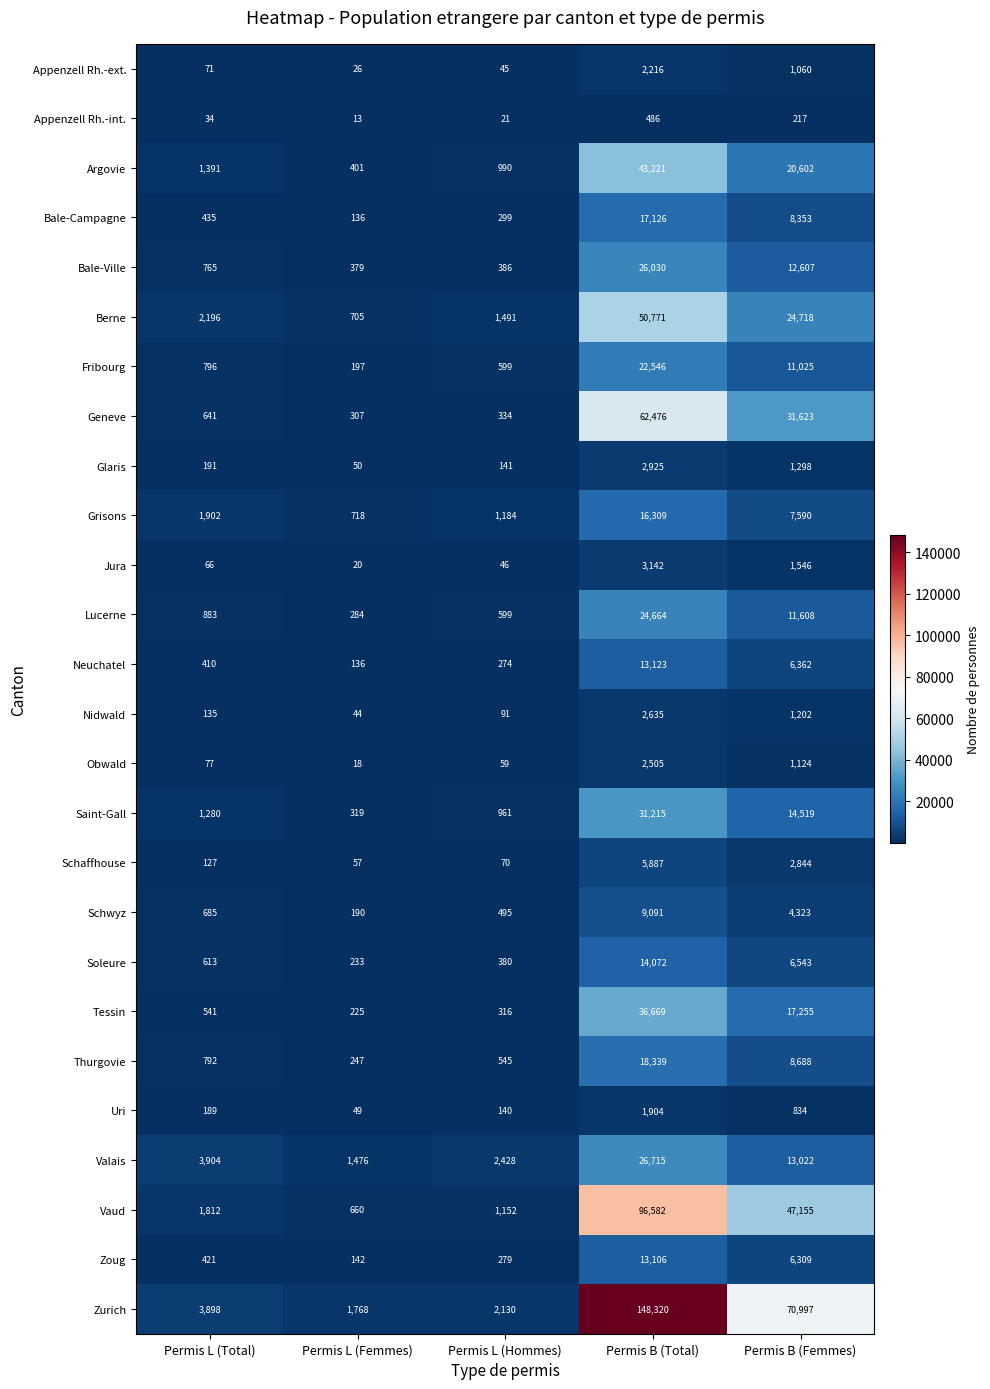

Which series has the largest total across all categories?

Zurich